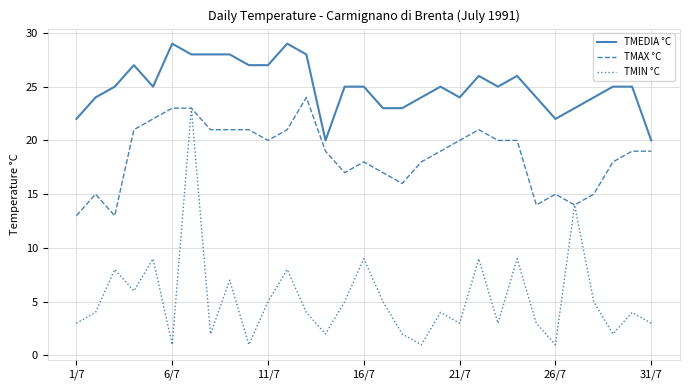

Which series has the largest total across all categories?

TMEDIA °C